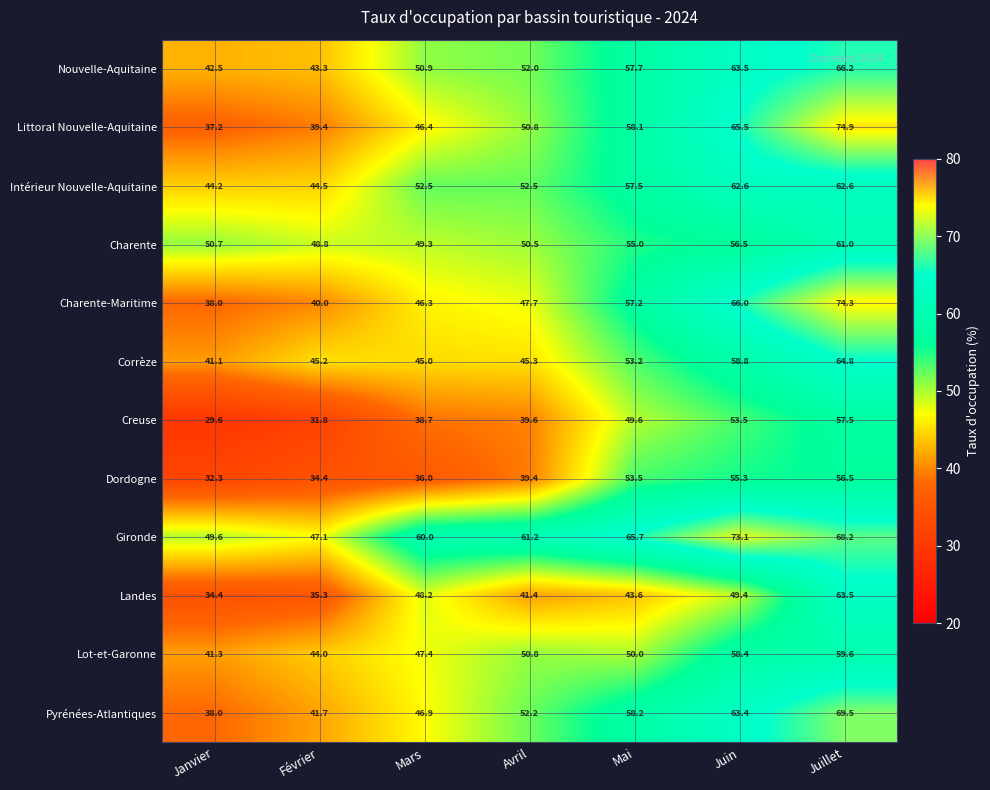

Between Janvier and Juin, which series saw the biggest shift?

Littoral Nouvelle-Aquitaine